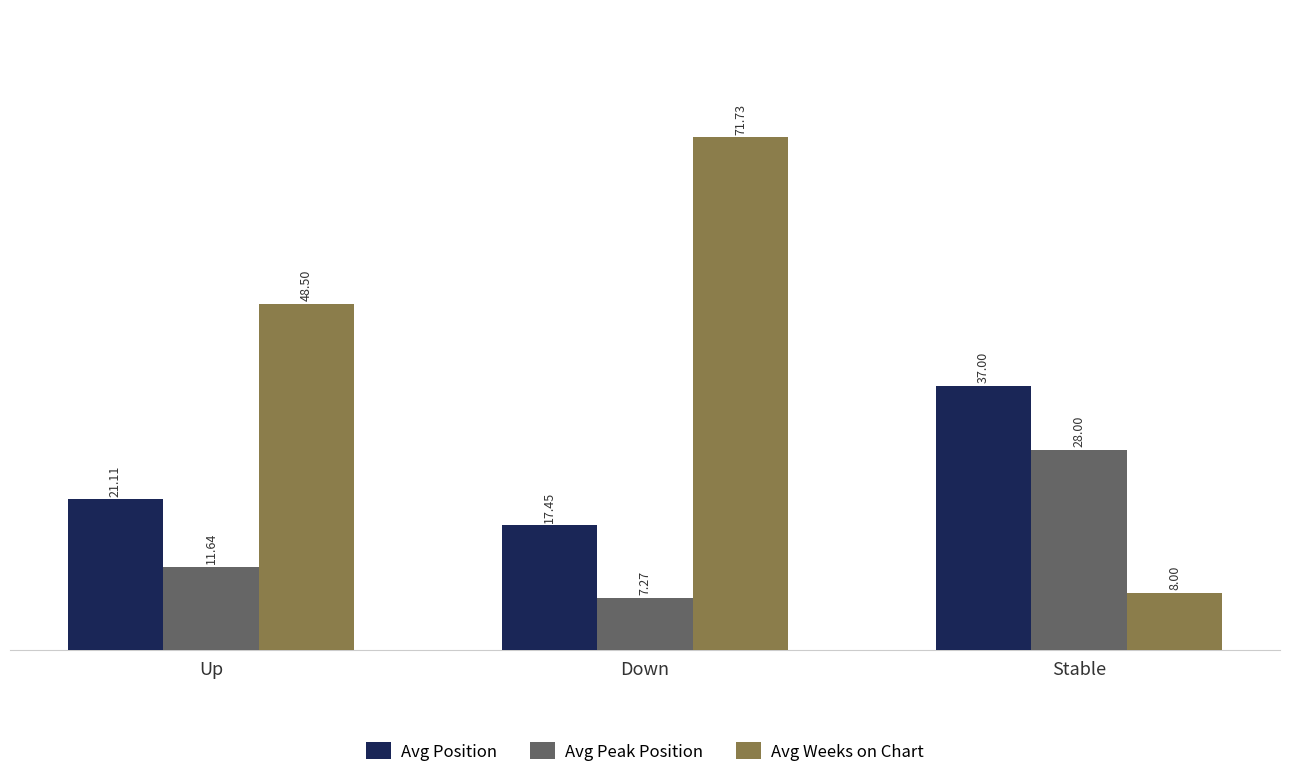

At Up, list the series in order from largest to smallest.

Avg Weeks on Chart, Avg Position, Avg Peak Position